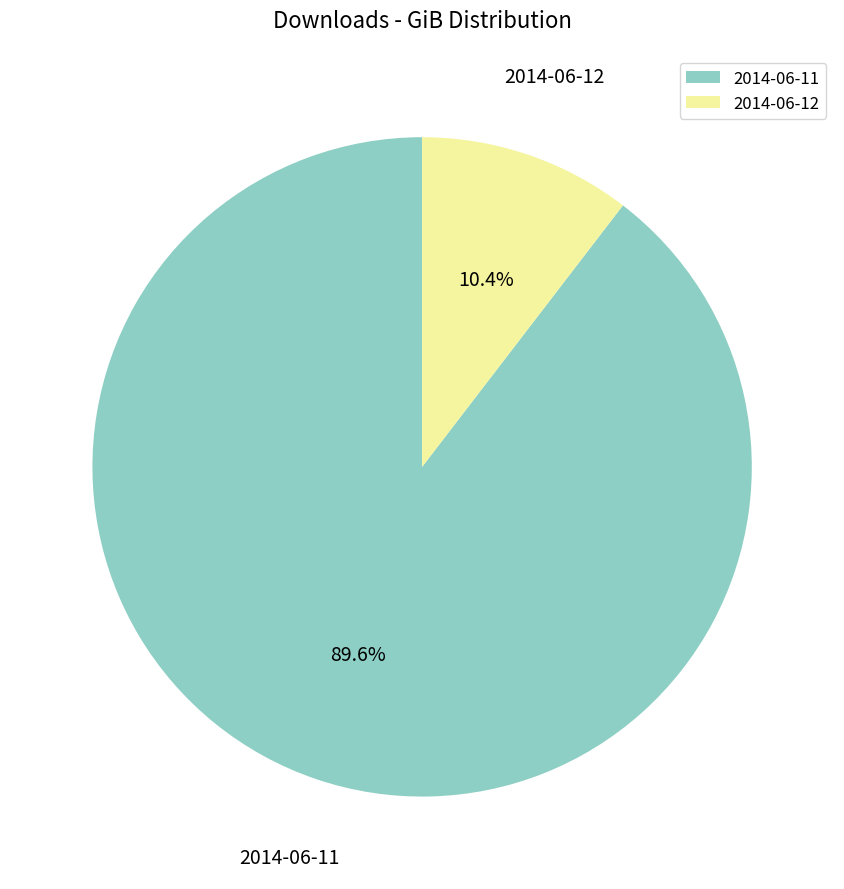

Between 2014-06-12 and 2014-06-11, which is larger?

2014-06-11